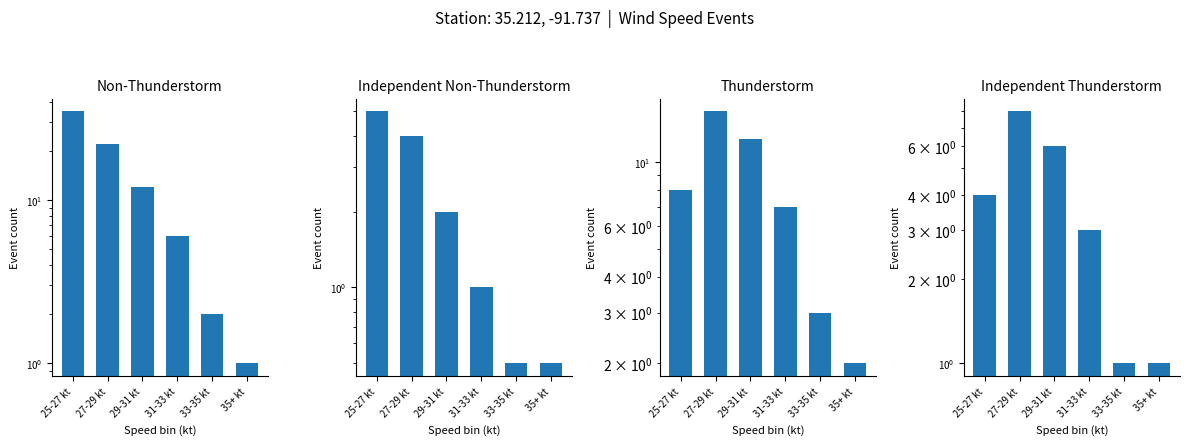

Rank the series by their maximum value, from lowest to highest.

Independent Non-Thunderstorm, Independent Thunderstorm, Thunderstorm, Non-Thunderstorm